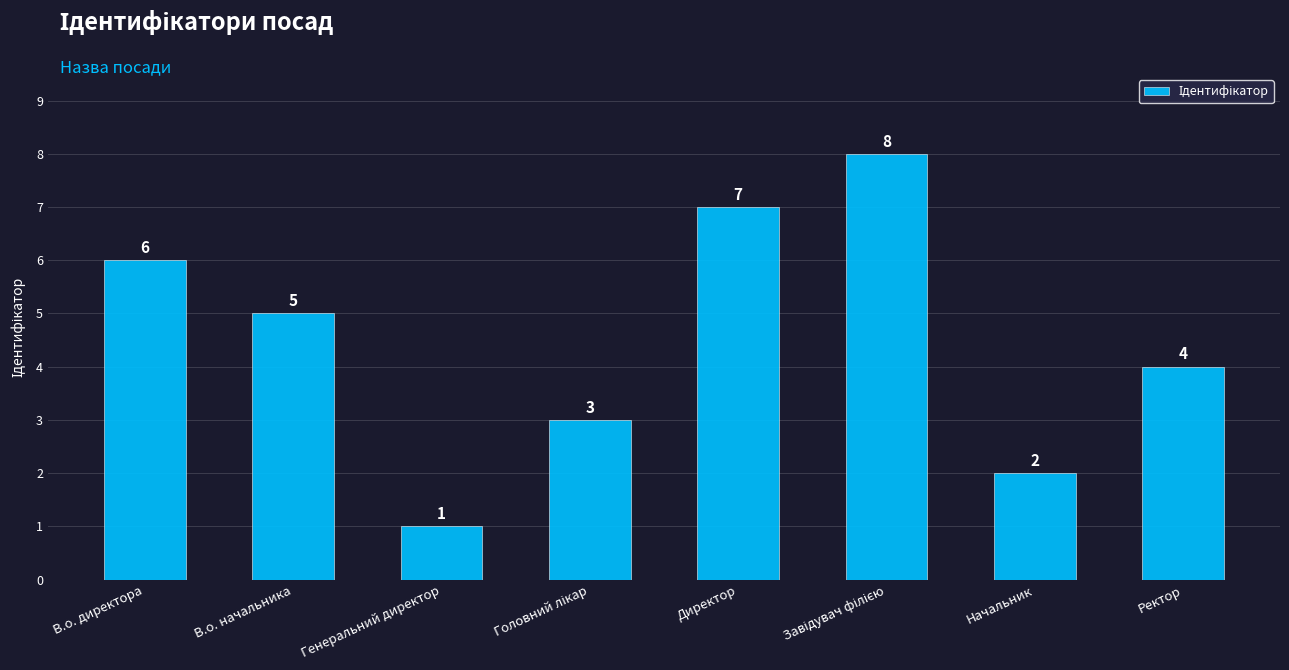

What is the label of the 7th bar from the left?

Начальник